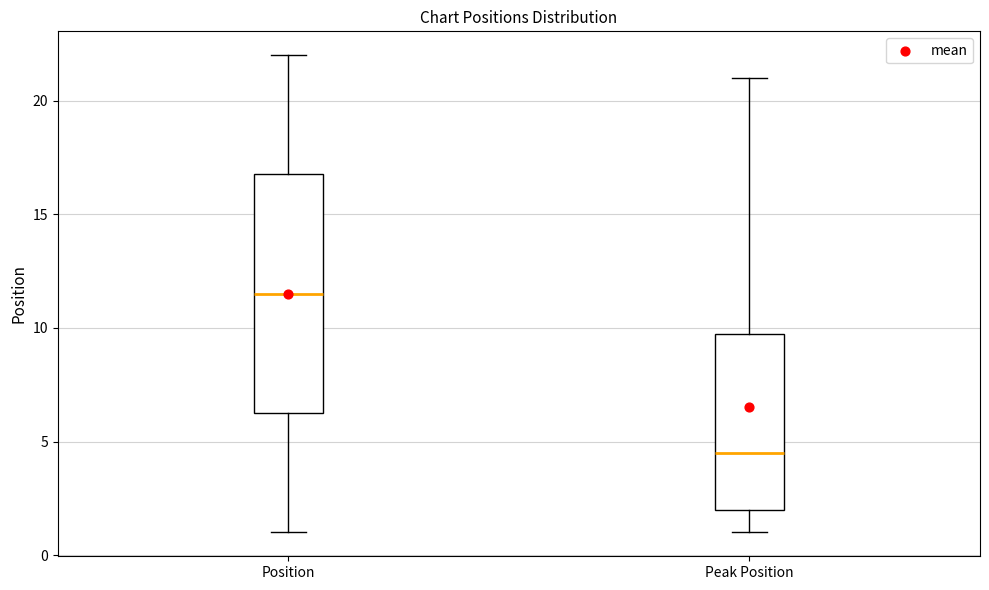

Where does the upper whisker of the box for Position end on the y-axis? The values are not printed on the chart, so give them approximately, as read against the axis.

22.0